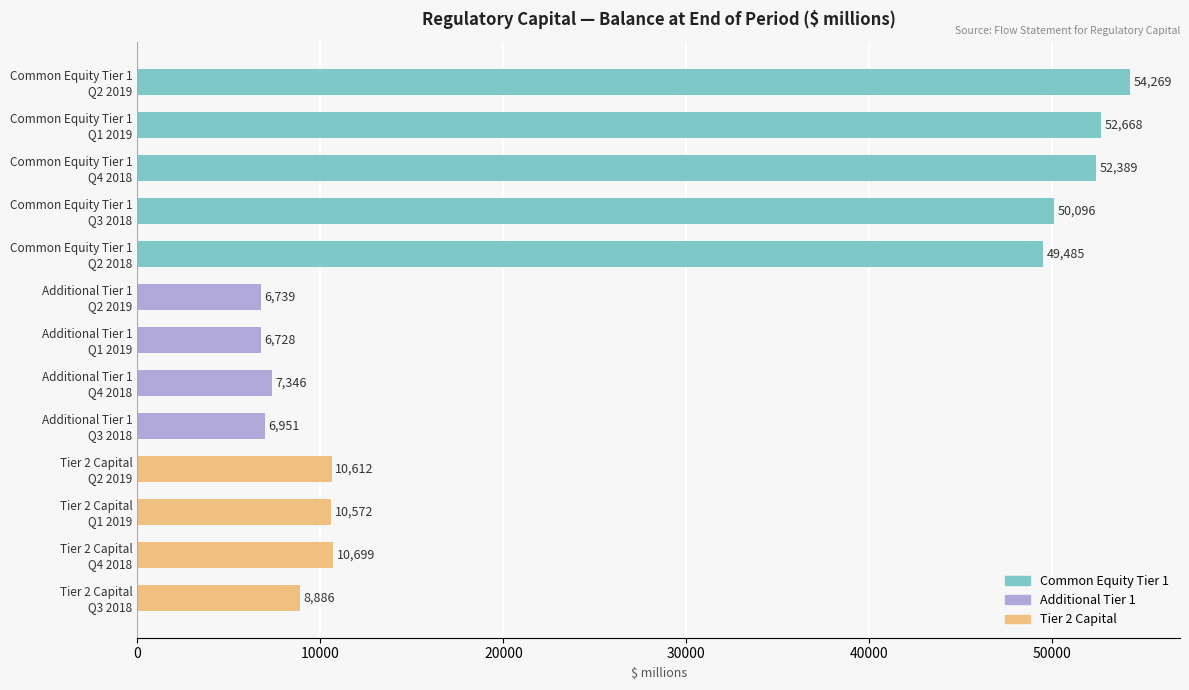

What is the difference between the maximum and minimum values?

47541